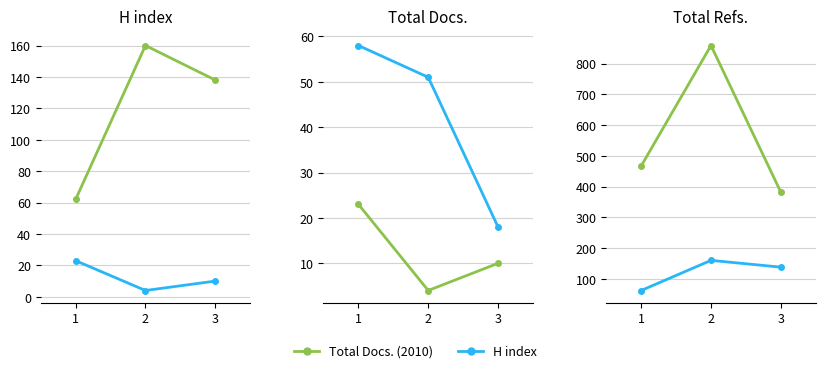

What is the difference between the Total Docs. (2010) values at 2 and 1?

19